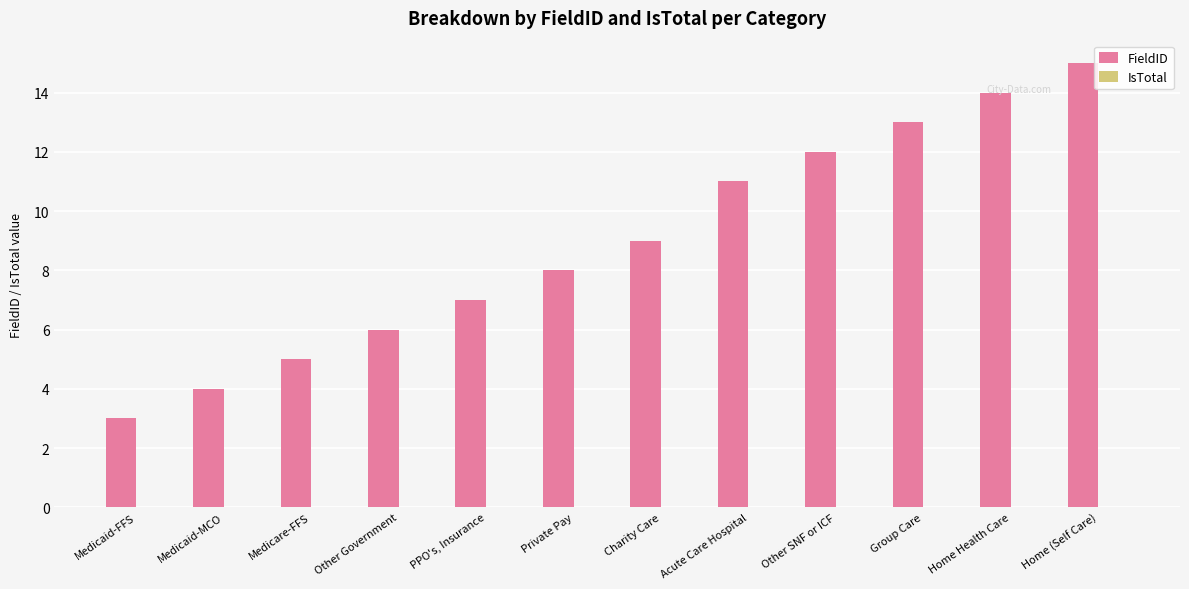

Which label corresponds to the smallest value in the chart?

Medicaid-FFS